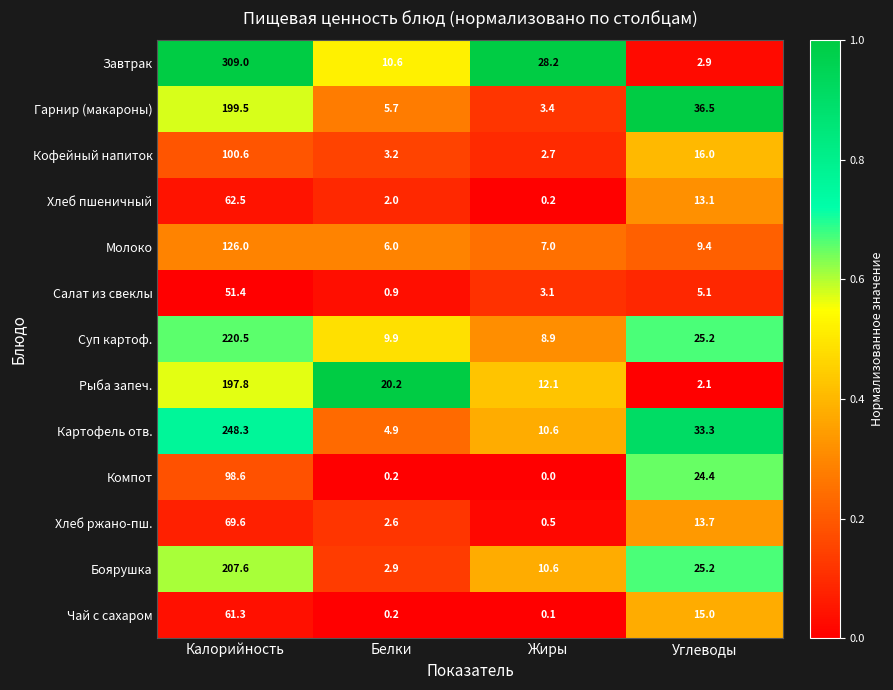

What is the sum of the Молоко values at Жиры and Белки?

13.0